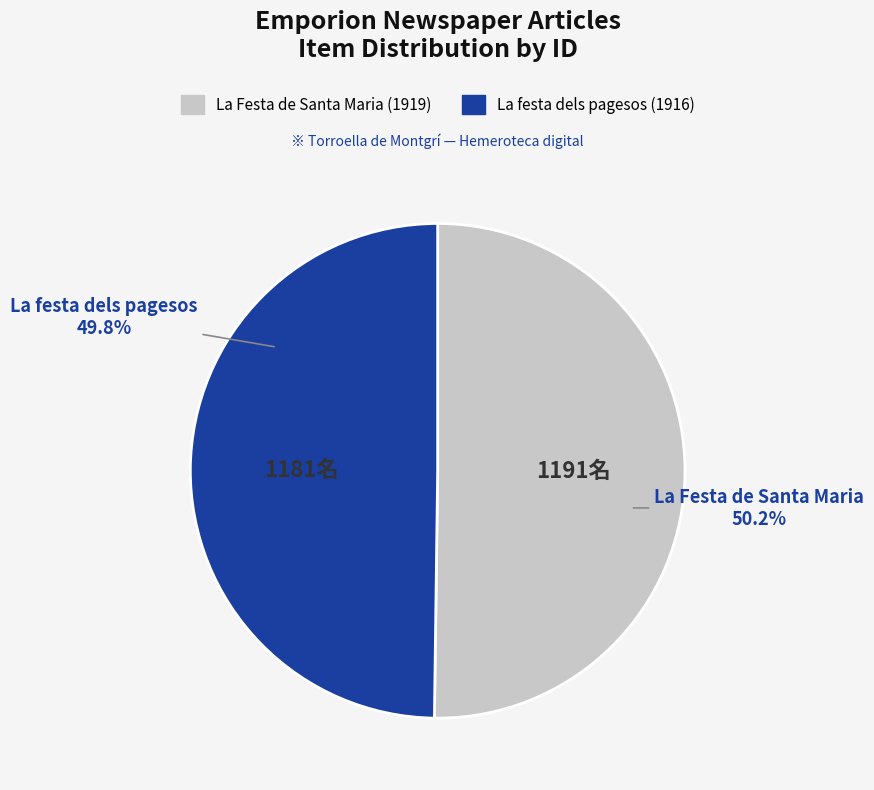

To the nearest percent, what is the average slice percentage?

50%